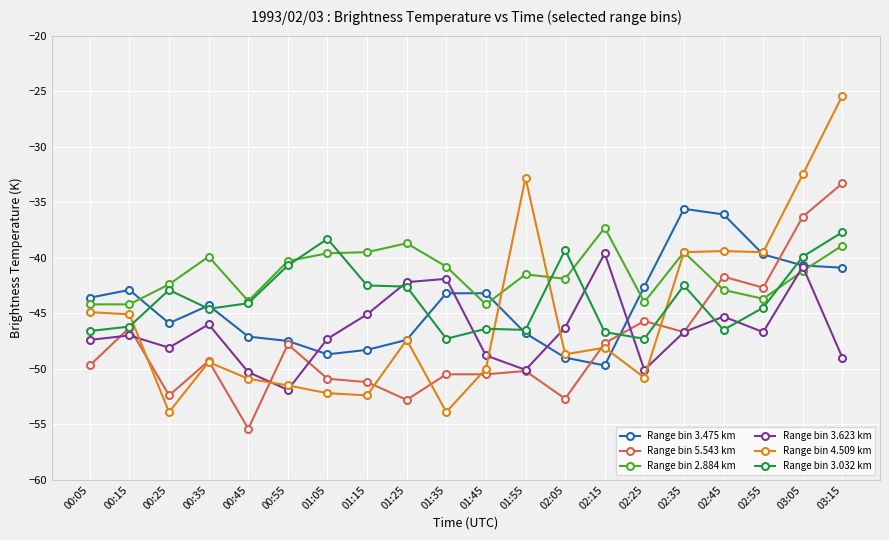

What value does the Range bin 3.032 km series have at 02:55?

-44.5